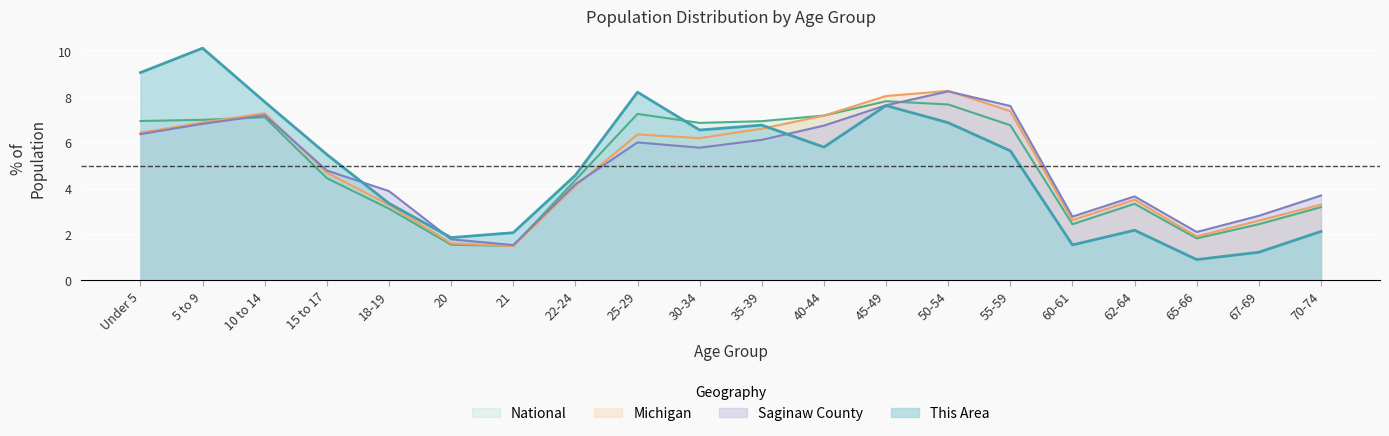

Which series has the widest spread of values?

This Area